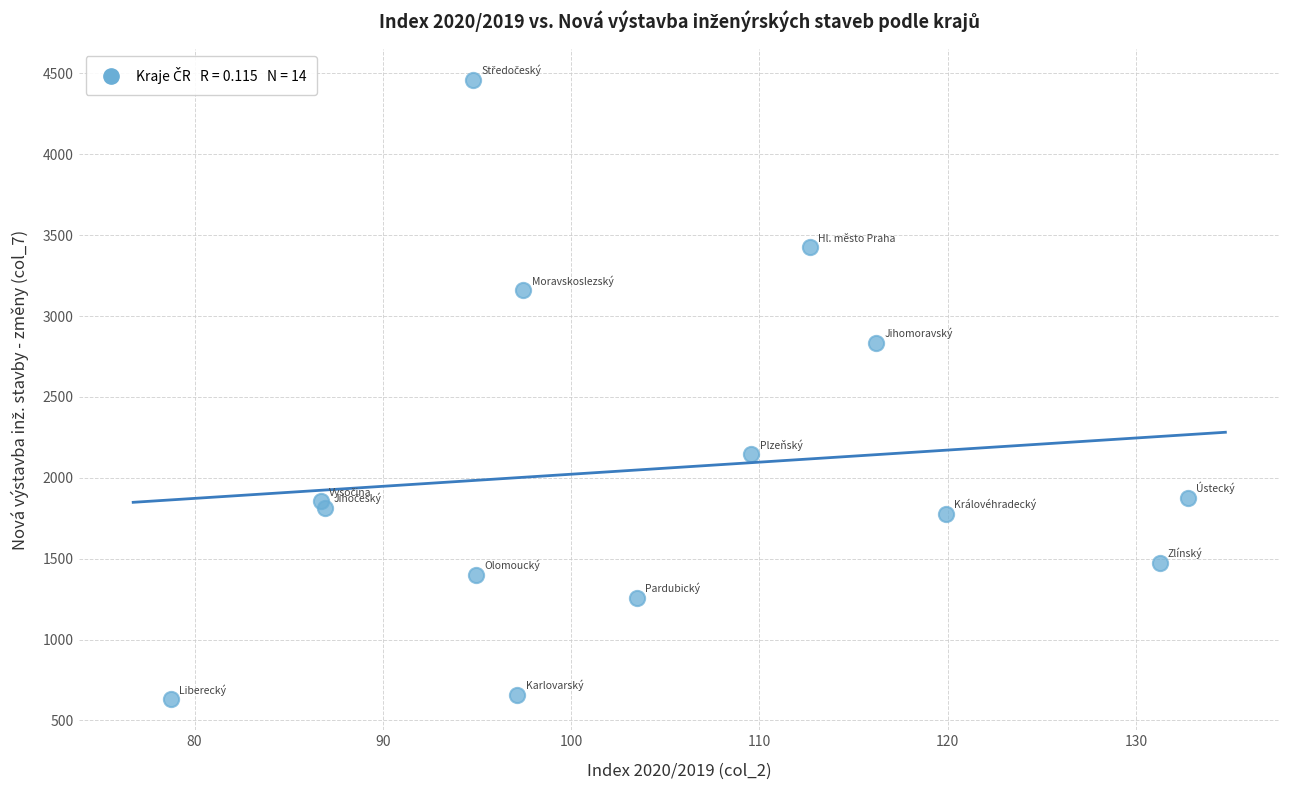

What Y value in the scatter plot is closest to 2546?

2836